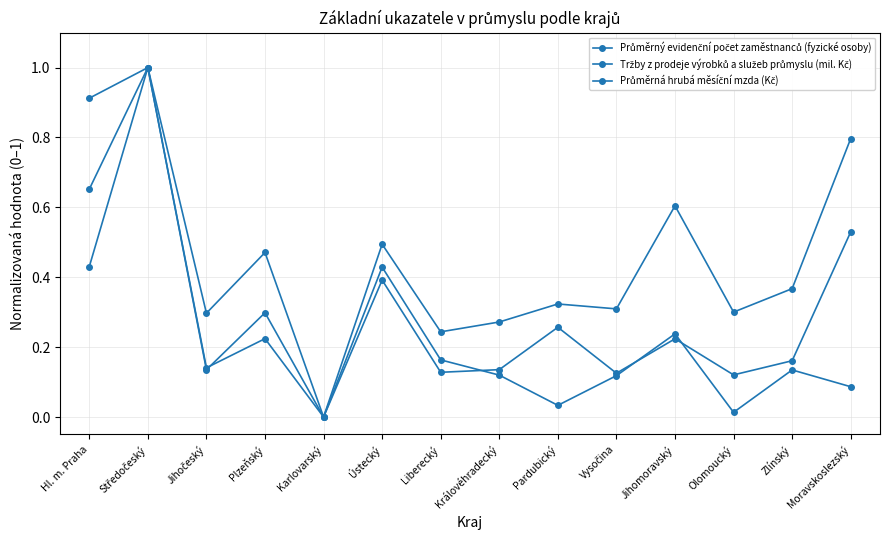

What is the total value across all series at Jihočeský?

0.6